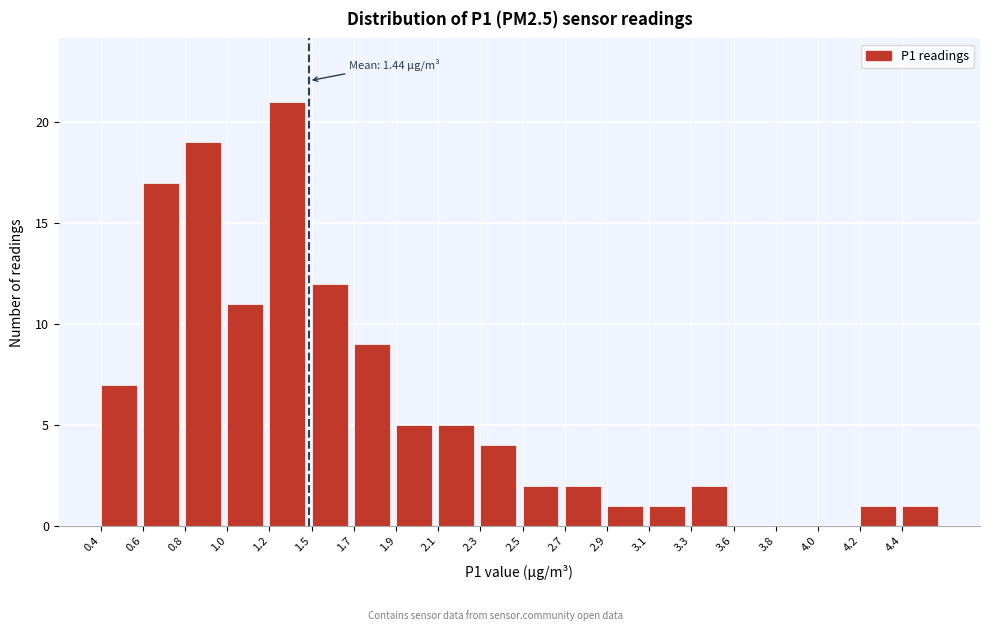

Reading left to right, what are all the values shown in this chart?

0.4=7	0.6=17	0.8=19	1.0=11	1.2=21	1.5=12	1.7=9	1.9=5	2.1=5	2.3=4	2.5=2	2.7=2	2.9=1	3.1=1	3.3=2	3.6=0	3.8=0	4.0=0	4.2=1	4.4=1